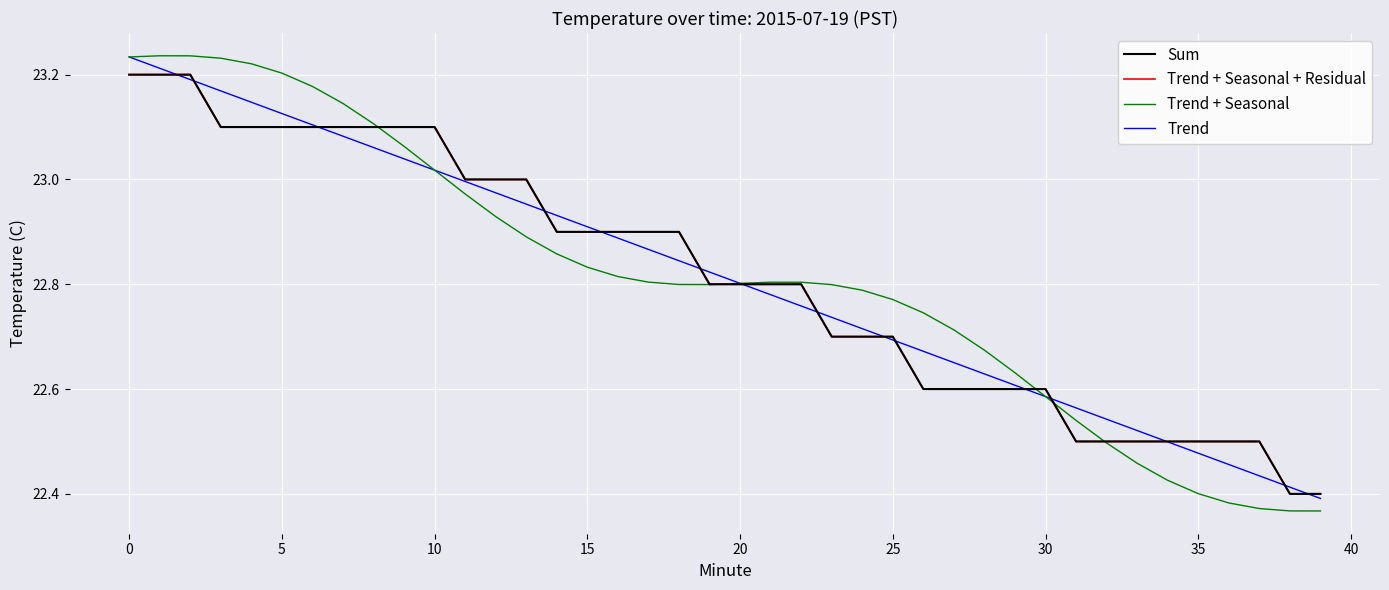

What is the greatest value displayed?

23.2